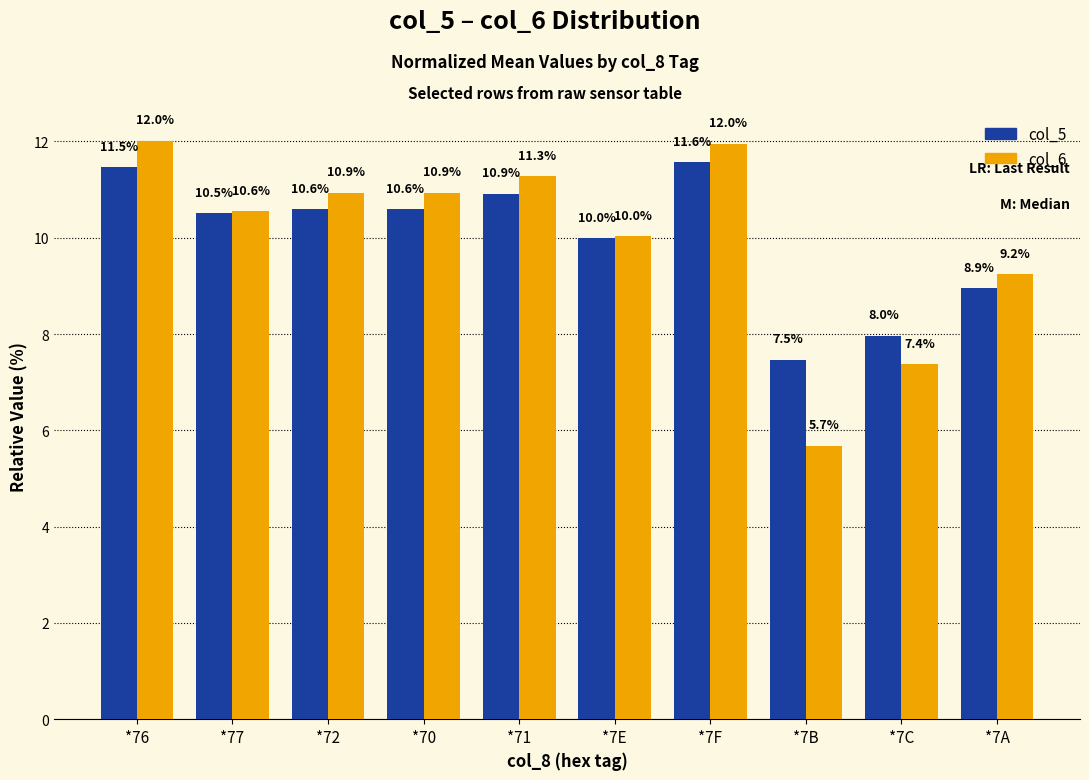

Reading left to right, extract all data points from this chart.

col_5: 11.5	10.5	10.6	10.6	10.9	10.0	11.6	7.5	8.0	8.9
col_6: 12.0	10.6	10.9	10.9	11.3	10.0	12.0	5.7	7.4	9.2